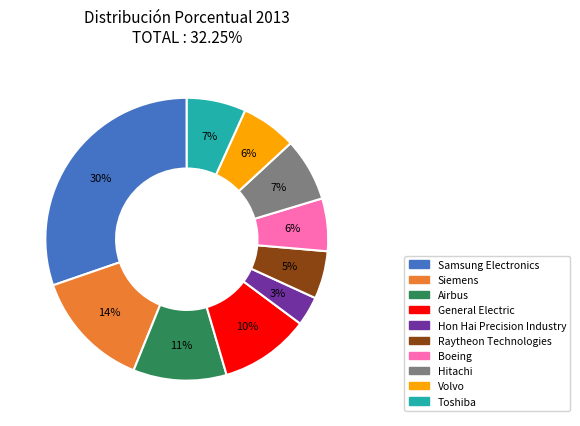

To the nearest percent, what is the difference between the largest and smallest slice percentages?

27%